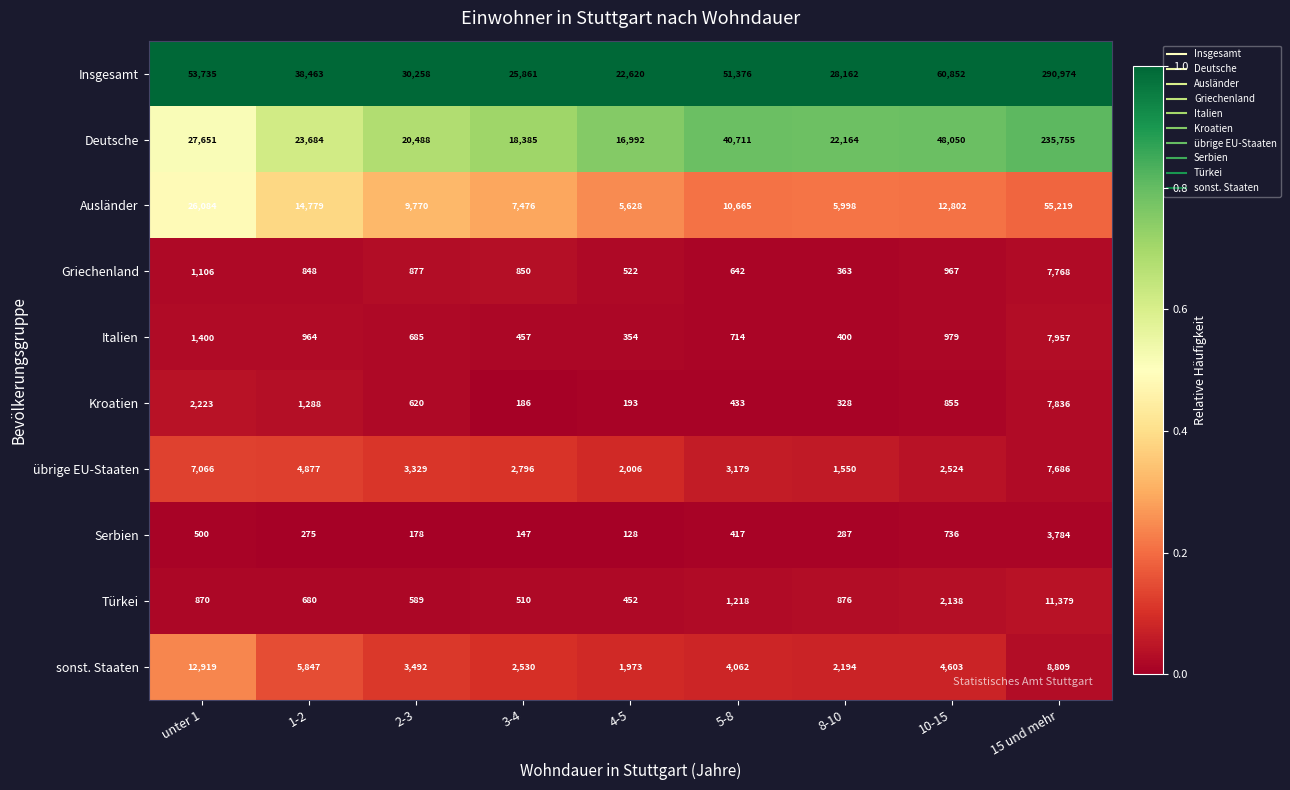

The Griechenland series shows 7768 at 15 und mehr. True or false?

True